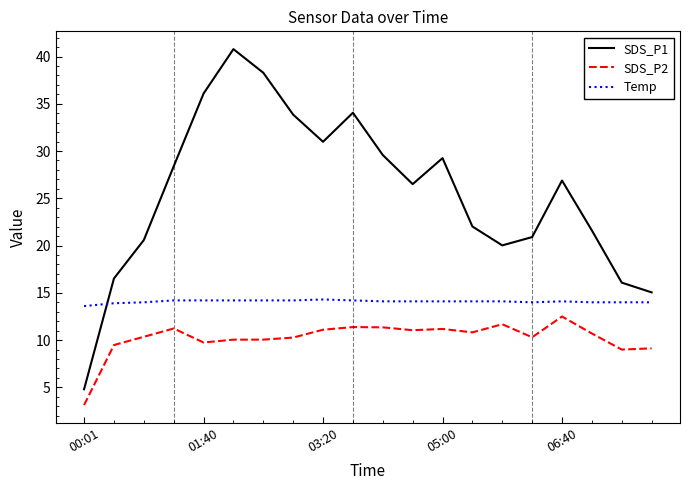

Which series has the largest range (max minus min)?

SDS_P1